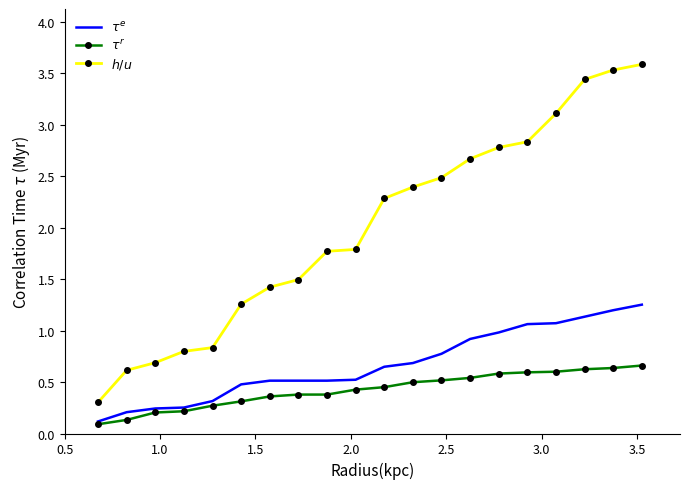

List the series in order of their overall mean, lowest first.

$\tau^r$, $\tau^e$, $h/u$